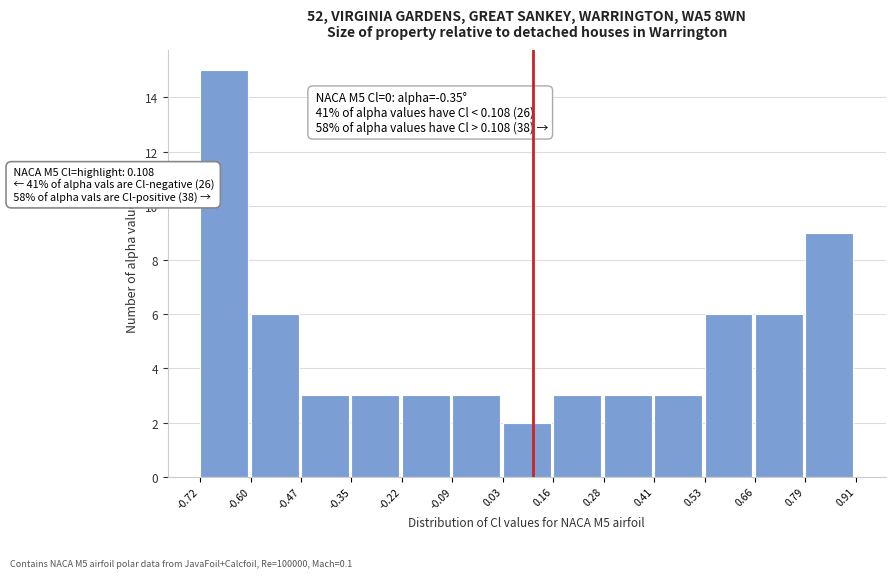

Over which range of the x-axis is the bar tallest?

-0.72 to -0.60